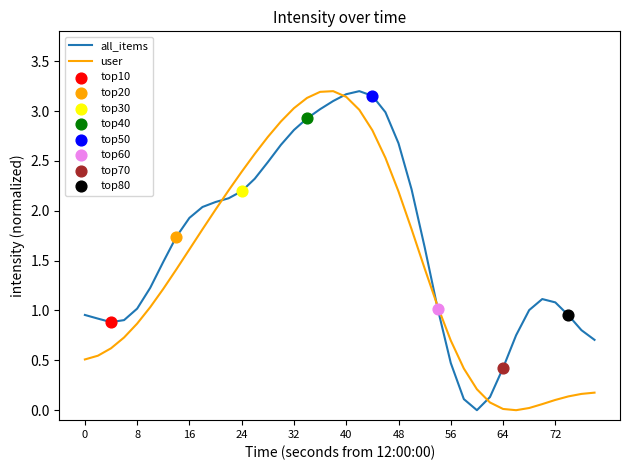

Which series has the largest total across all categories?

all_items